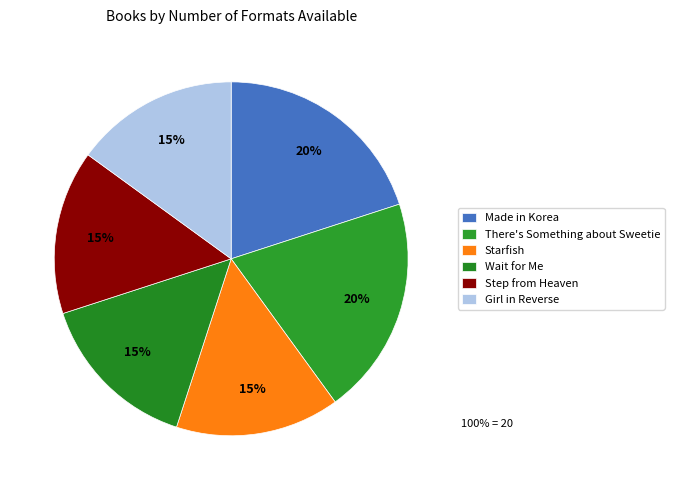

Does Wait for Me account for over 50% of the chart?

No